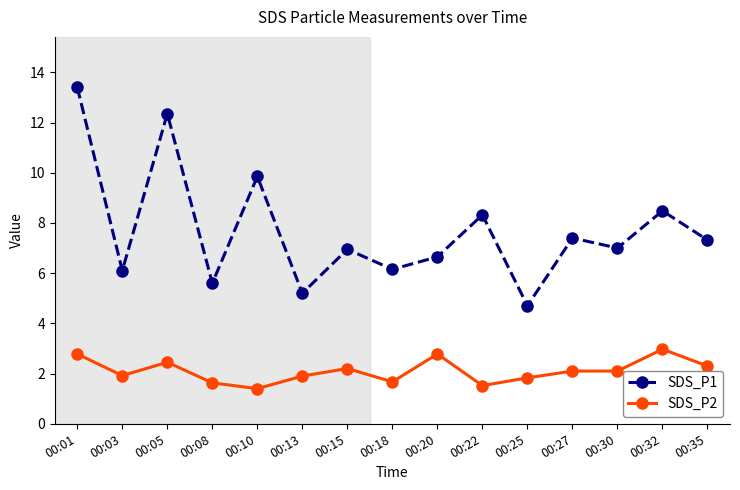

True or false: SDS_P1 and SDS_P2 intersect in this chart.

False